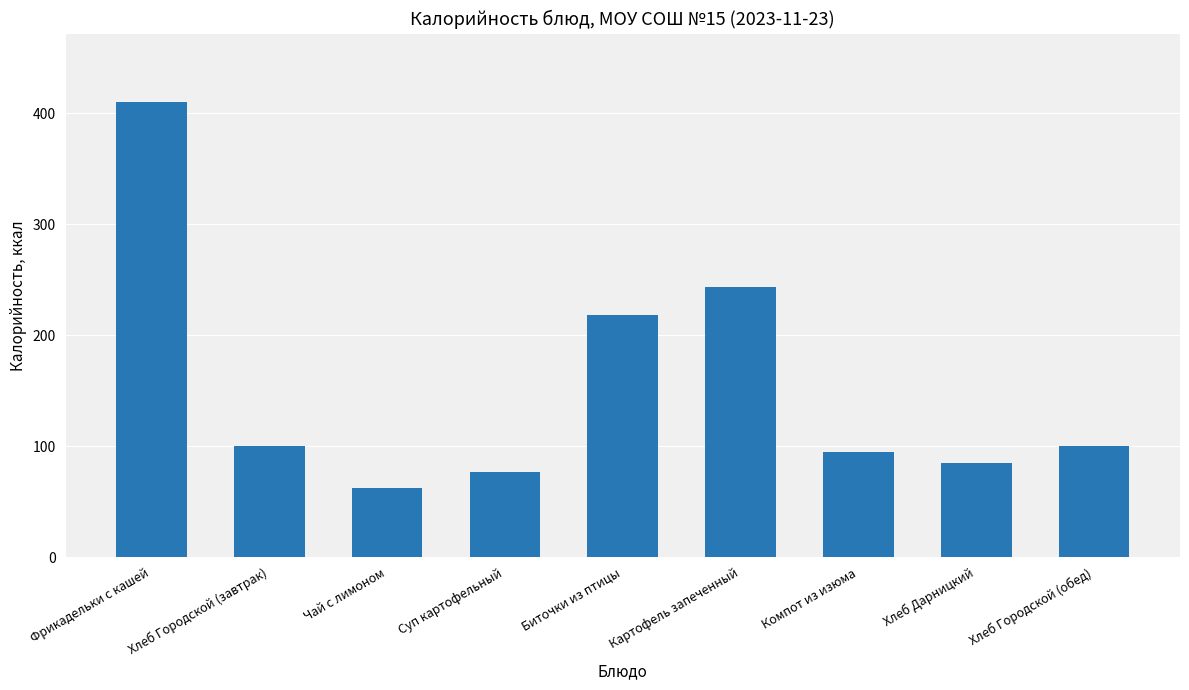

What is the label of the 3rd bar from the right?

Компот из изюма